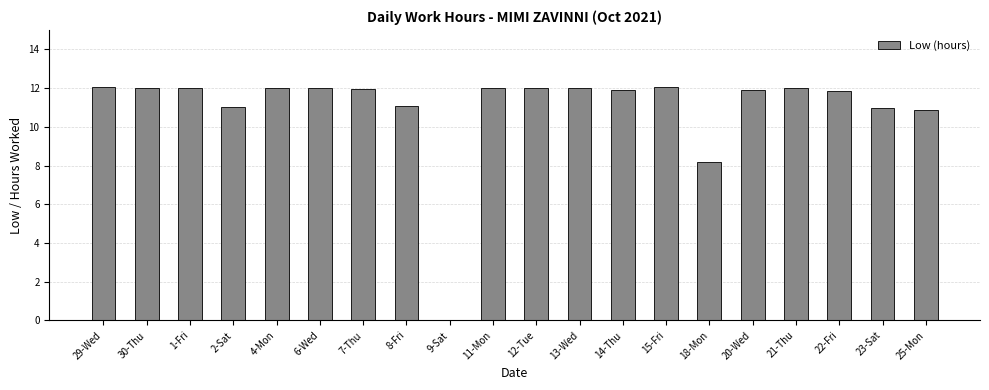

At which label is the value closest to 6?

18-Mon